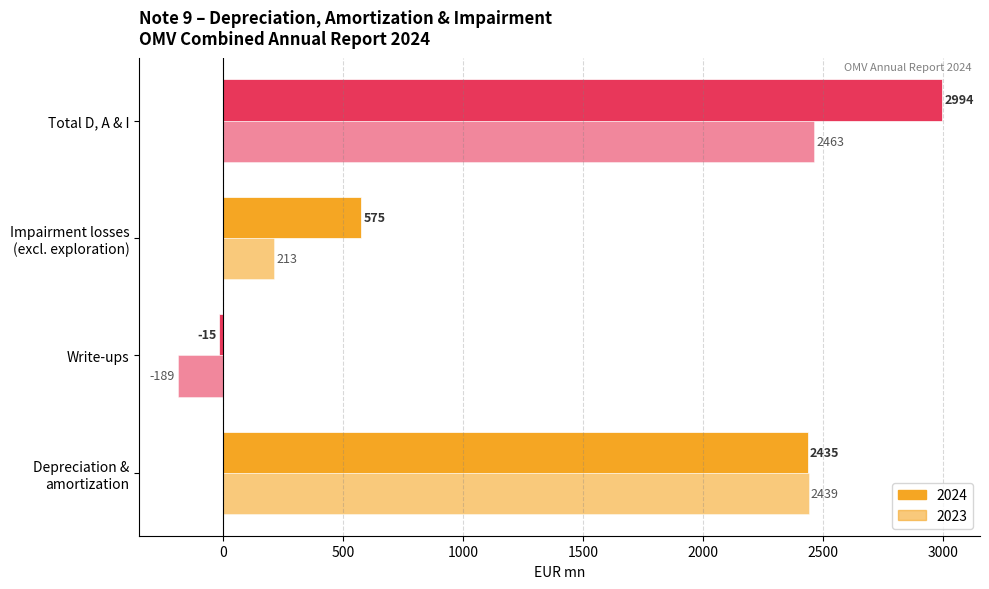

What is the value of the Depreciation and amortization bar at the 1st from the left?

2435